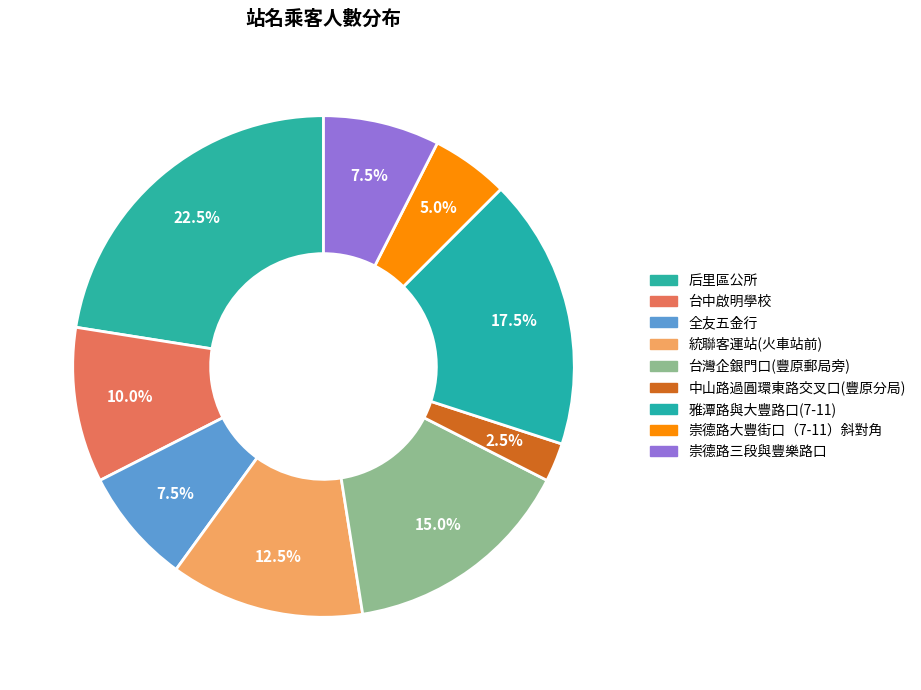

What is the largest slice in the pie chart?

后里區公所